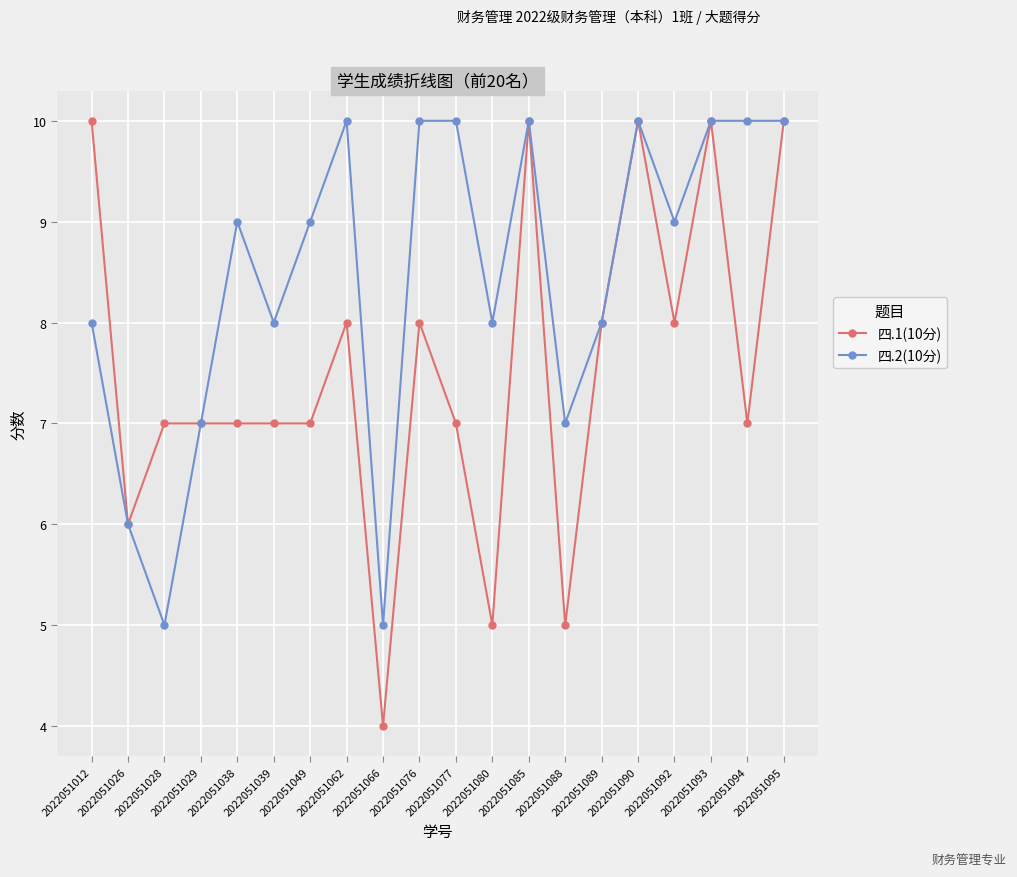

How many distinct data groups are displayed?

2